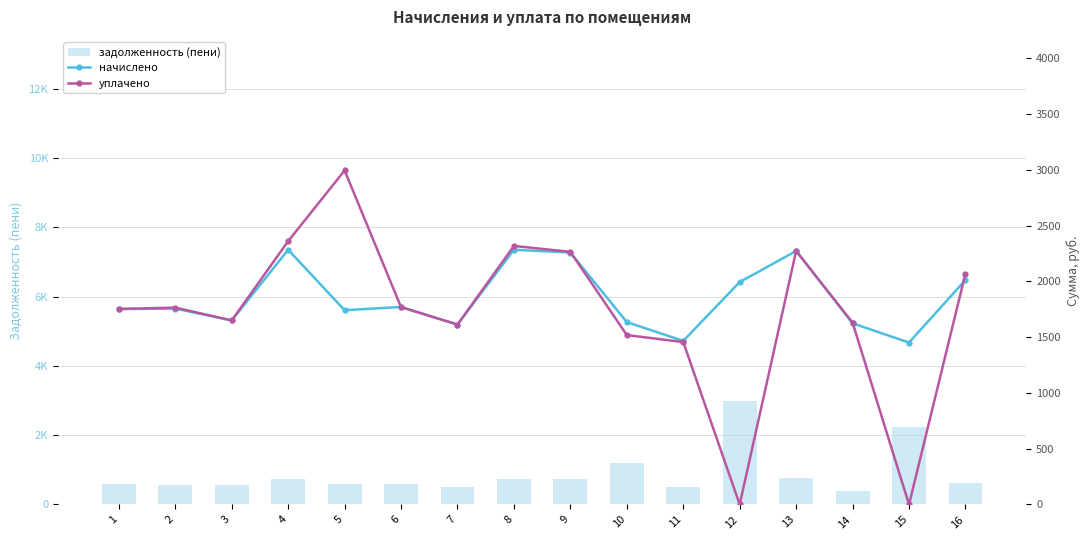

What is the sum of all уплачено values?

27435.7